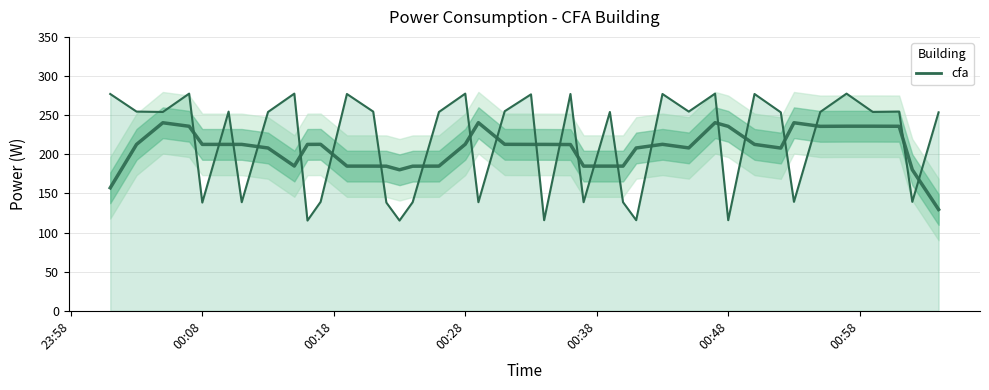

At which label does the data first exceed 254?

23:58